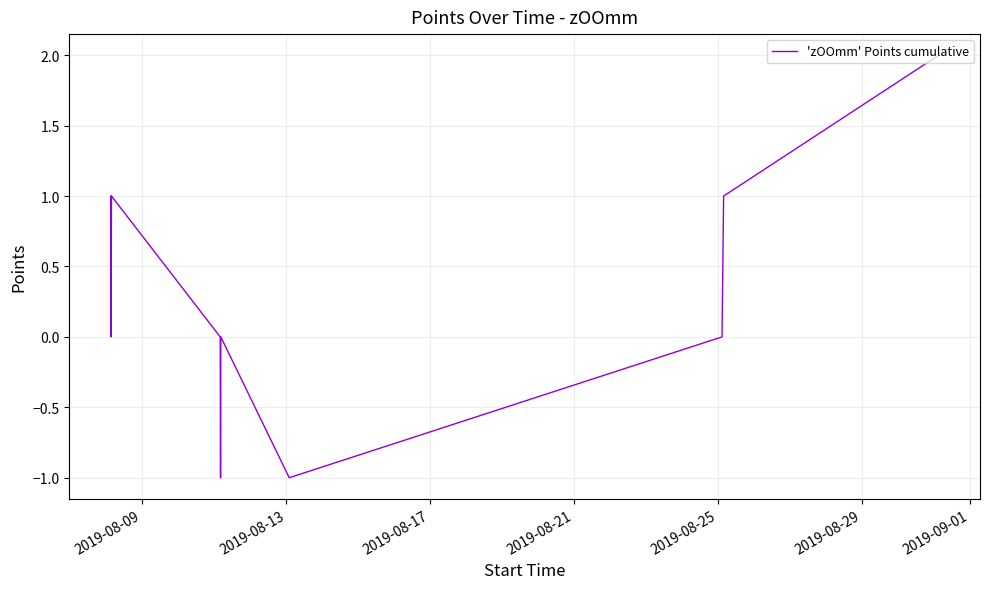

What is the difference between the maximum and minimum values?

3